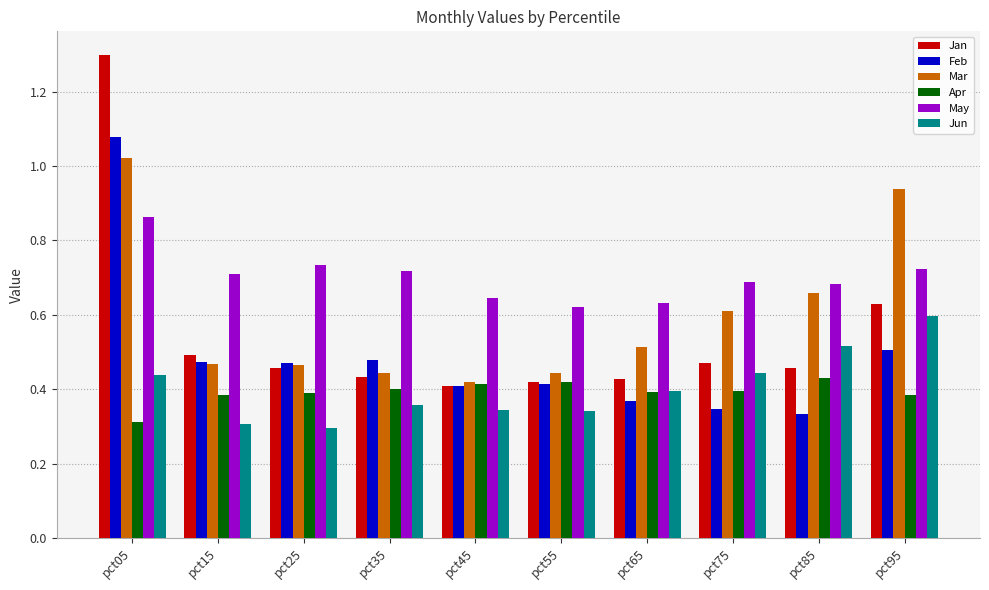

At how many categories does at least one series exceed 1?

1